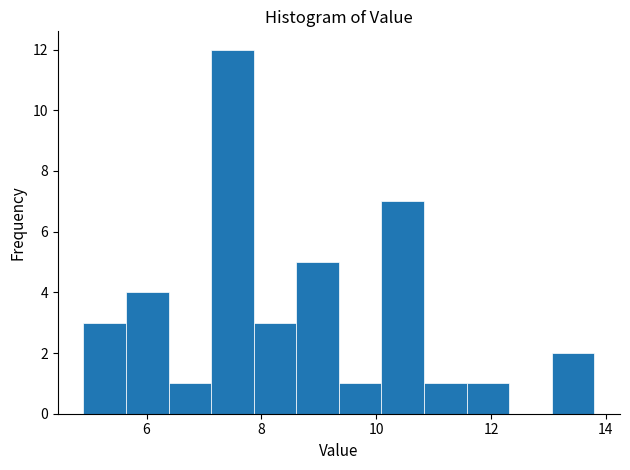

Read against the x-axis, roughly where is the centre of the tallest bar?

7.4